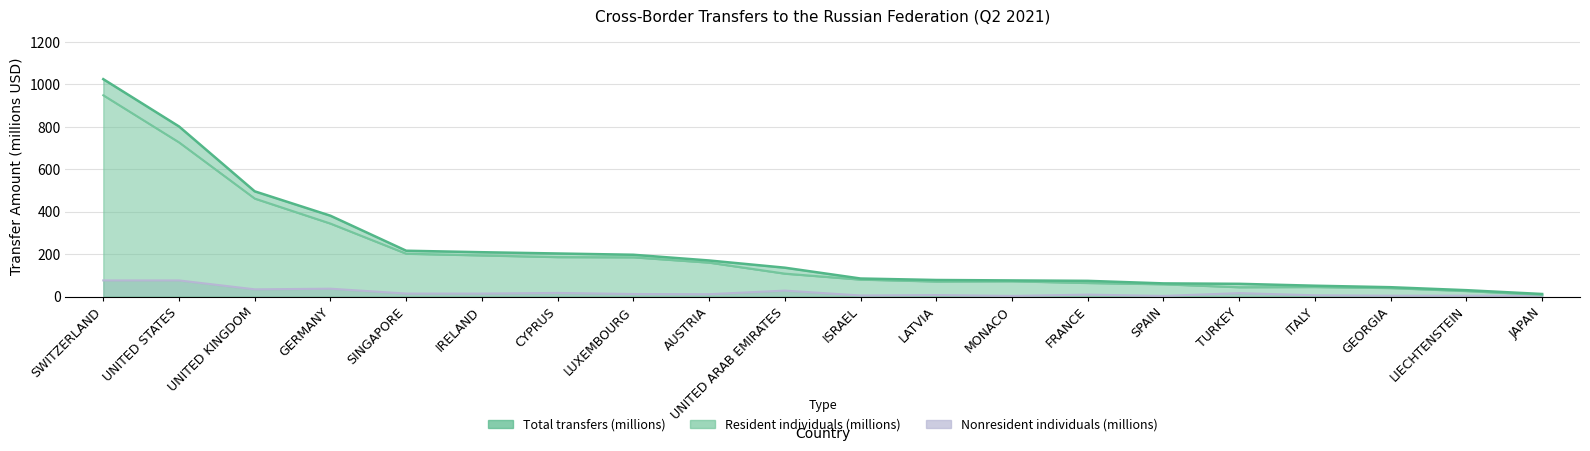

Between IRELAND and GEORGIA, which series saw the biggest shift?

Total transfers (millions)